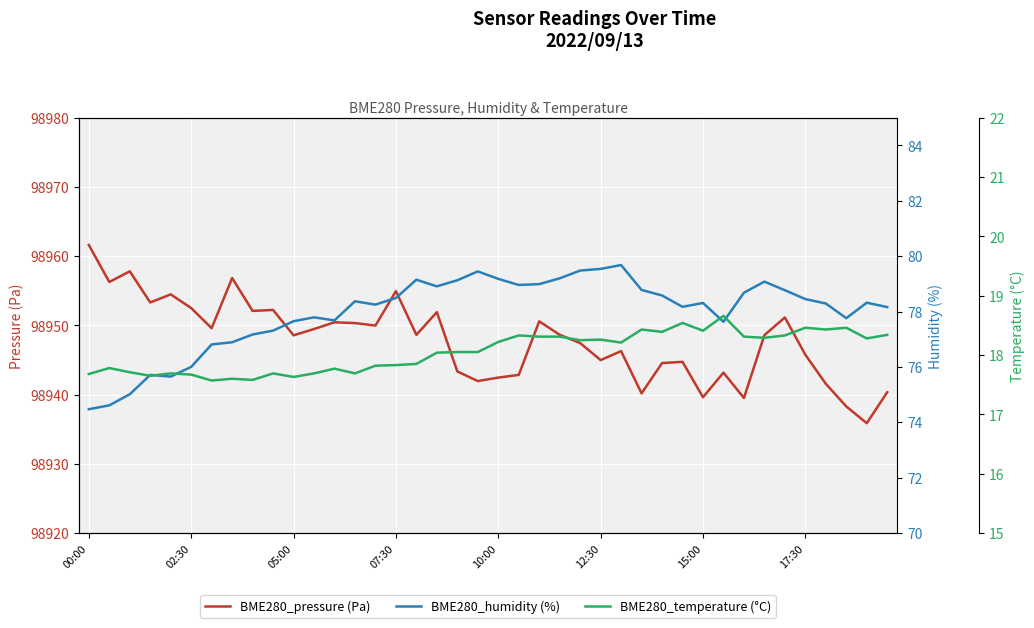

True or false: BME280_pressure (Pa) has a value of 62837.2 at 17:30.

False